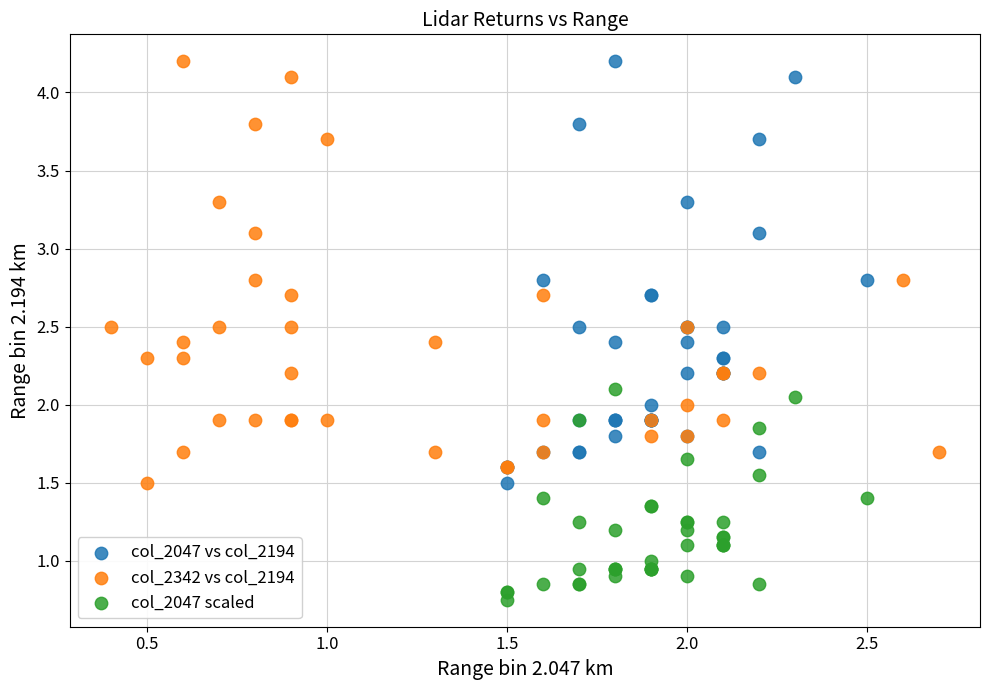

What are all the series names shown in the legend?

col_2047 vs col_2194, col_2342 vs col_2194, col_2047 scaled